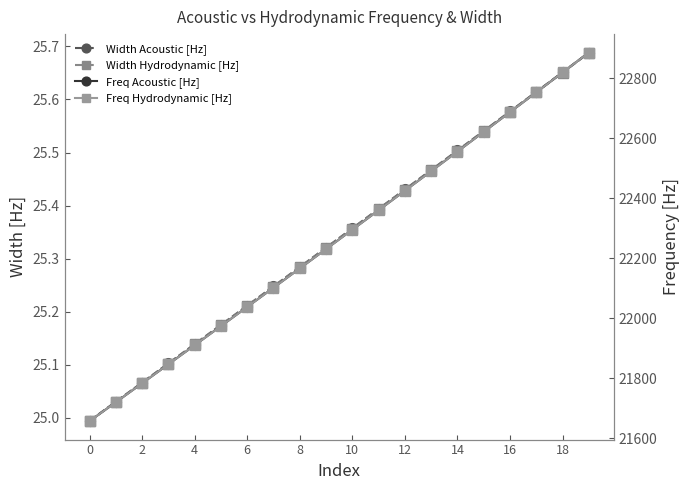

True or false: Width Hydrodynamic [Hz] has a value of 33.7 at 6.

False